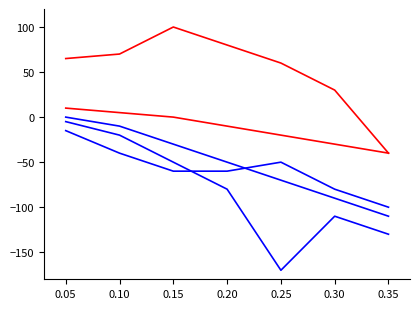

What is the maximum value shown in the chart?

100